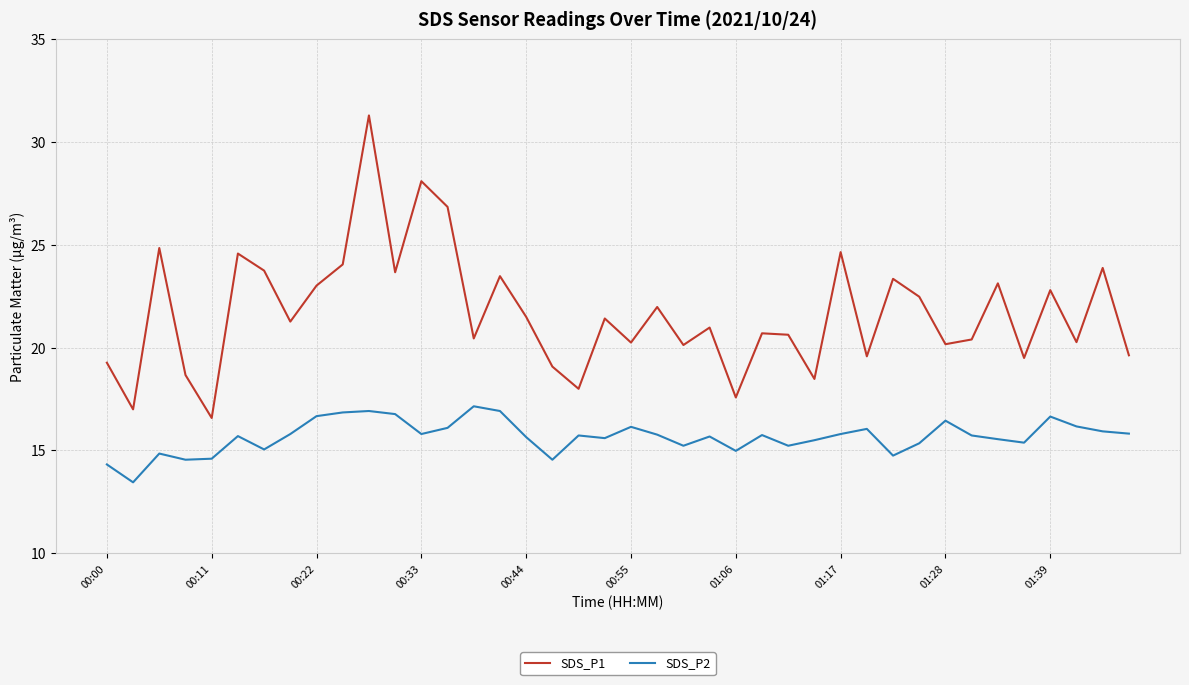

Count the number of categories in the chart.

40